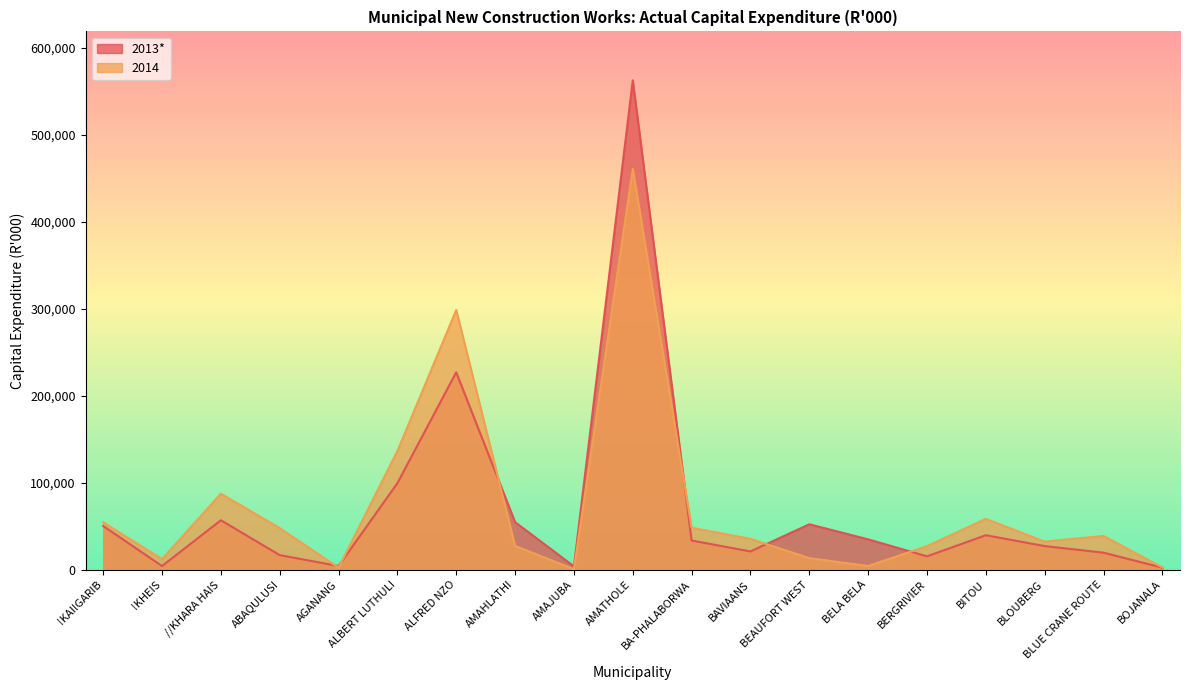

Reading left to right, what are all the values shown in this chart?

2013*: !KAI!GARIB=50128	!KHEIS=4078	//KHARA HAIS=56703	ABAQULUSI=16649	AGANANG=4074	ALBERT LUTHULI=99349	ALFRED NZO=226844	AMAHLATHI=54505	AMAJUBA=3718	AMATHOLE=562487	BA-PHALABORWA=33427	BAVIAANS=20843	BEAUFORT WEST=52086	BELA BELA=34746	BERGRIVIER=15222	BITOU=39513	BLOUBERG=27017	BLUE CRANE ROUTE=19439	BOJANALA=2240
2014: !KAI!GARIB=54341	!KHEIS=12106	//KHARA HAIS=87233	ABAQULUSI=47628	AGANANG=2190	ALBERT LUTHULI=136282	ALFRED NZO=298476	AMAHLATHI=27186	AMAJUBA=477	AMATHOLE=460449	BA-PHALABORWA=48127	BAVIAANS=35333	BEAUFORT WEST=13146	BELA BELA=4134	BERGRIVIER=26960	BITOU=58273	BLOUBERG=32193	BLUE CRANE ROUTE=38648	BOJANALA=2524